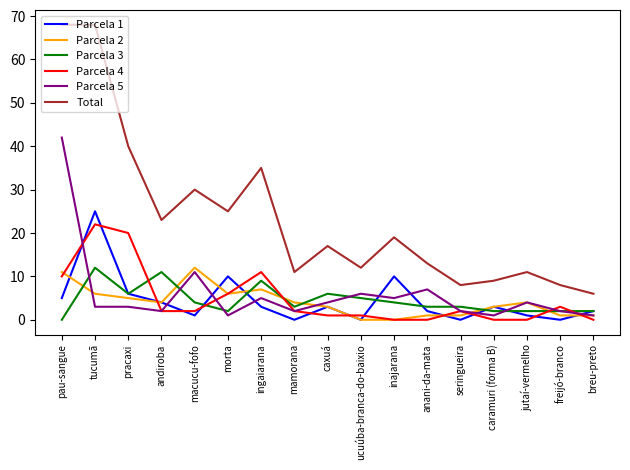

Between caxuá and seringueira, which series saw the biggest shift?

Total